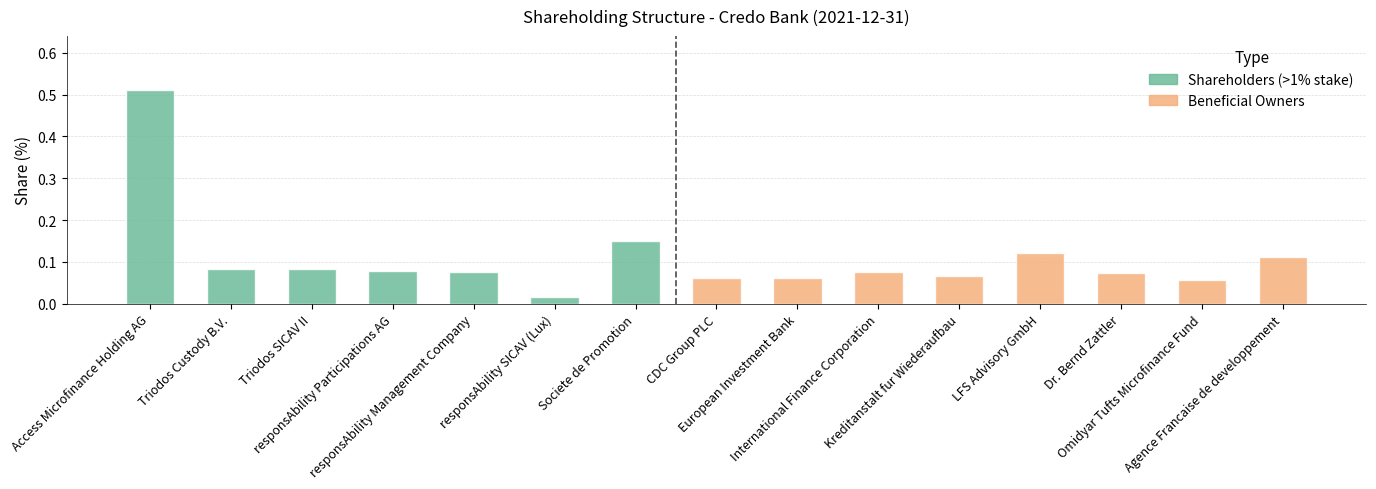

What position from the left is Access Microfinance Holding AG?

1